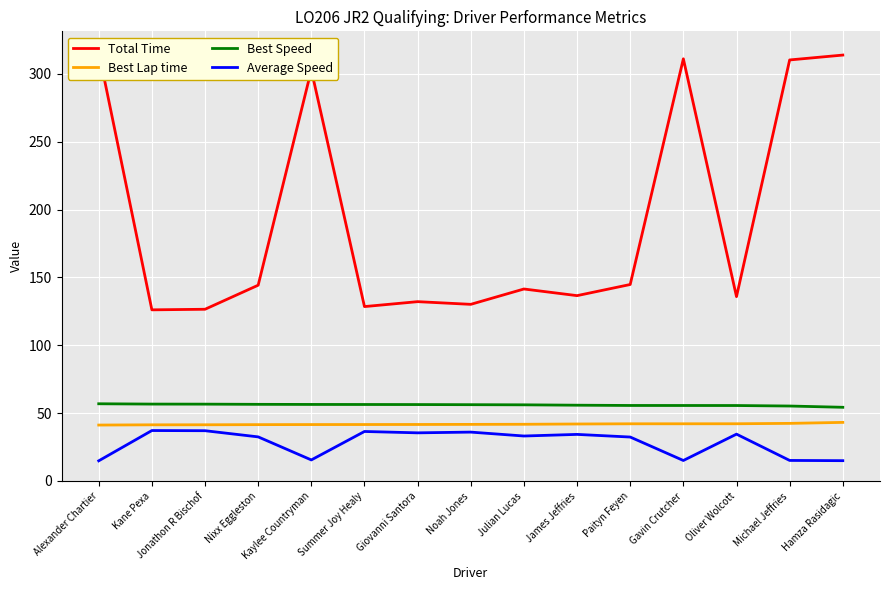

Which has a higher value, Michael Jeffries or Hamza Rasidagic?

Hamza Rasidagic